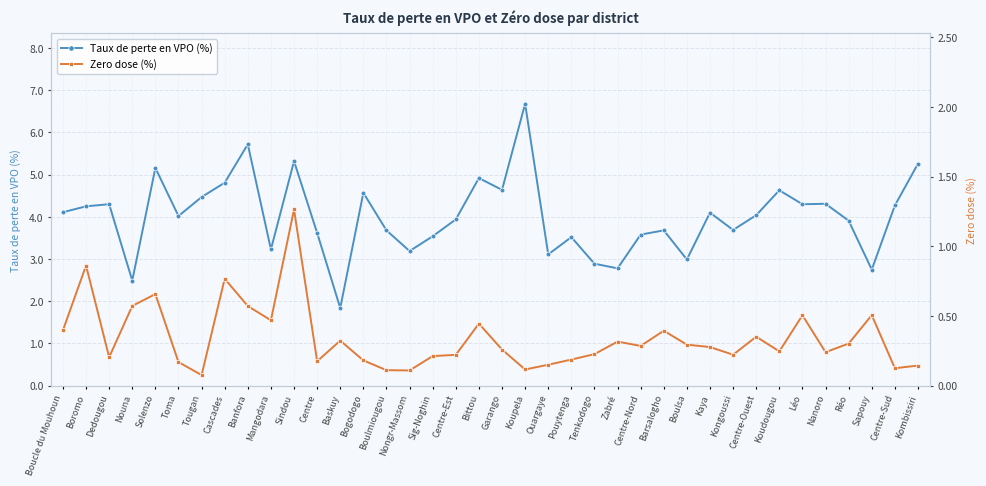

Reading left to right, what are all the values shown in this chart?

Taux de perte en VPO (%): 4.1	4.2	4.3	2.5	5.2	4.0	4.5	4.8	5.7	3.2	5.3	3.6	1.8	4.6	3.7	3.2	3.5	3.9	4.9	4.6	6.7	3.1	3.5	2.9	2.8	3.6	3.7	3.0	4.1	3.7	4.0	4.6	4.3	4.3	3.9	2.8	4.3	5.3
Zero dose (%): 0.4	0.9	0.2	0.6	0.7	0.2	0.1	0.8	0.6	0.5	1.3	0.2	0.3	0.2	0.1	0.1	0.2	0.2	0.4	0.3	0.1	0.1	0.2	0.2	0.3	0.3	0.4	0.3	0.3	0.2	0.4	0.2	0.5	0.2	0.3	0.5	0.1	0.1